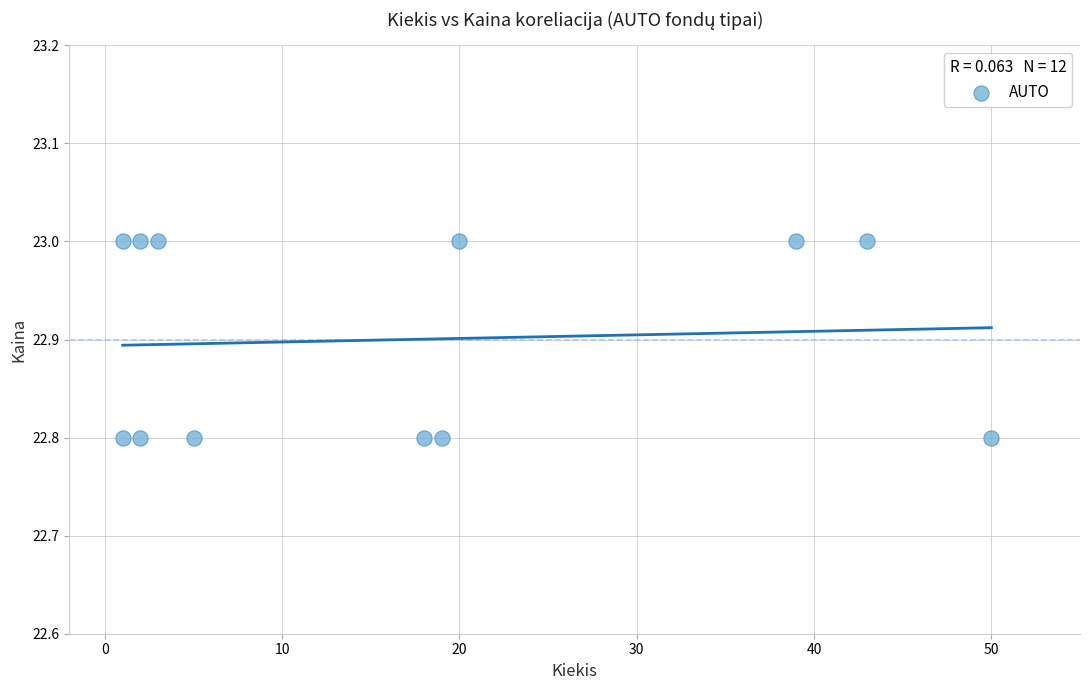

What is the average X value?

16.9